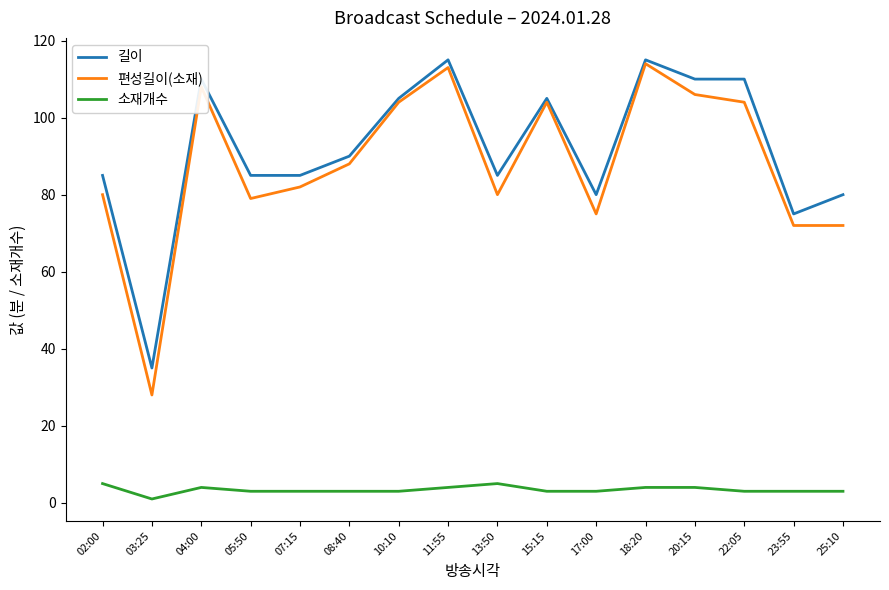

The 소재개수 series shows 3 at 22:05. True or false?

True